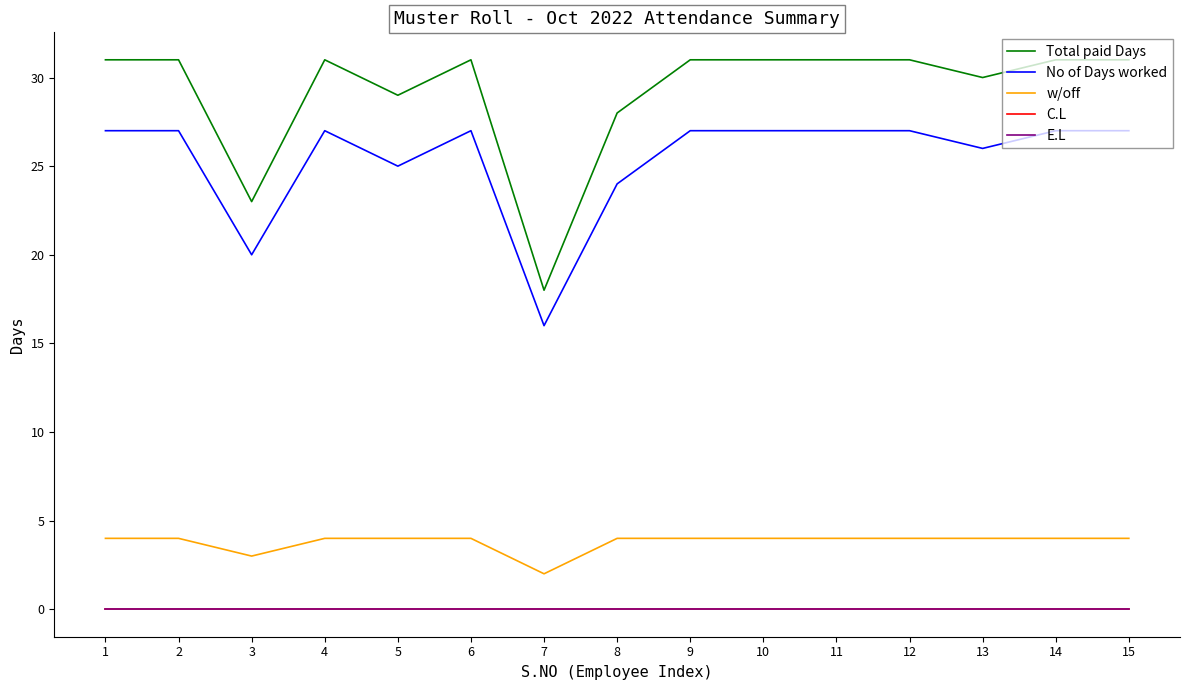

Which series has the widest spread of values?

Total paid Days